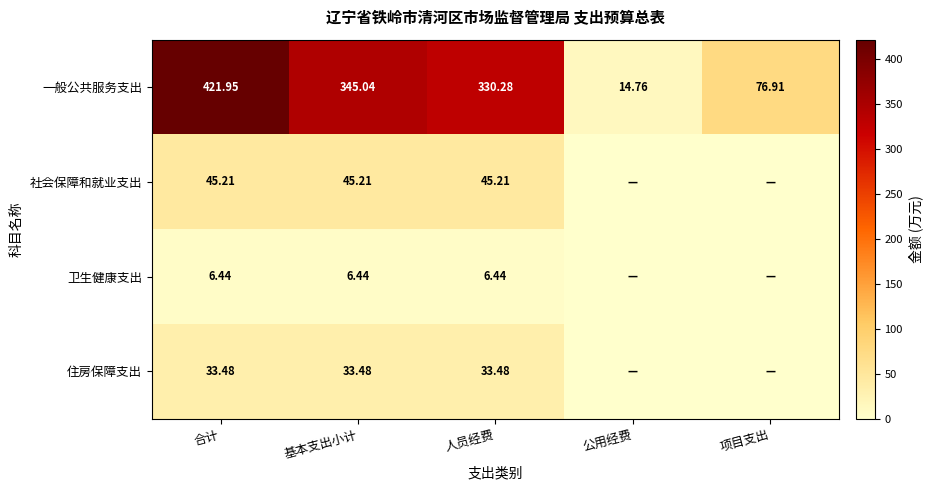

Count the number of data series in this chart.

4